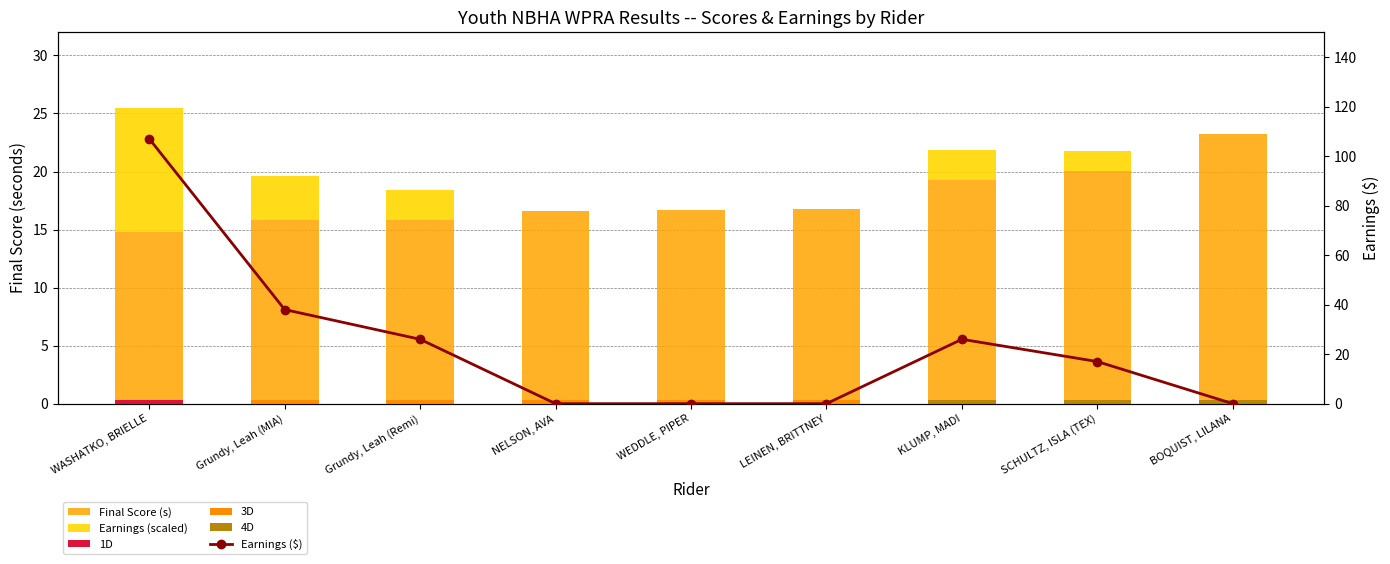

Between NELSON, AVA and Grundy, Leah (MIA), which is larger?

NELSON, AVA